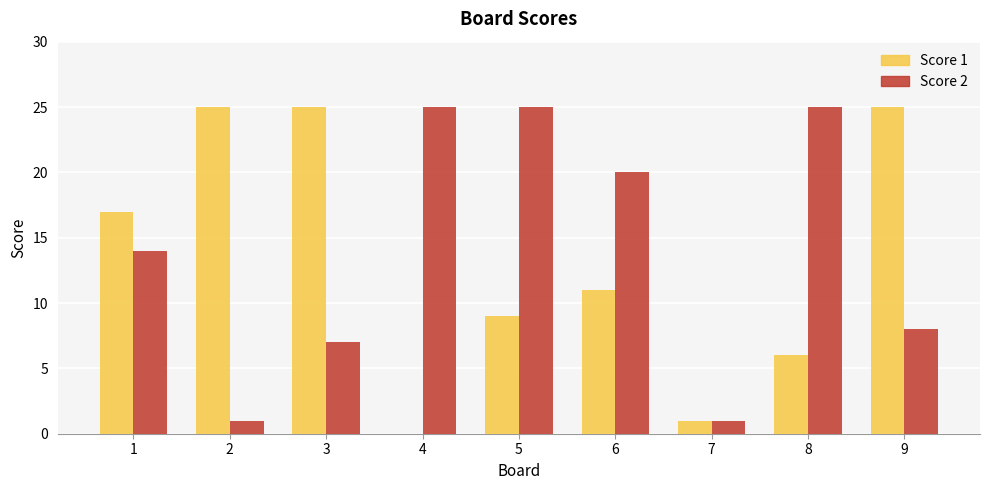

Is the value of Score 2 at 5 greater than the value of Score 1 at 7?

Yes